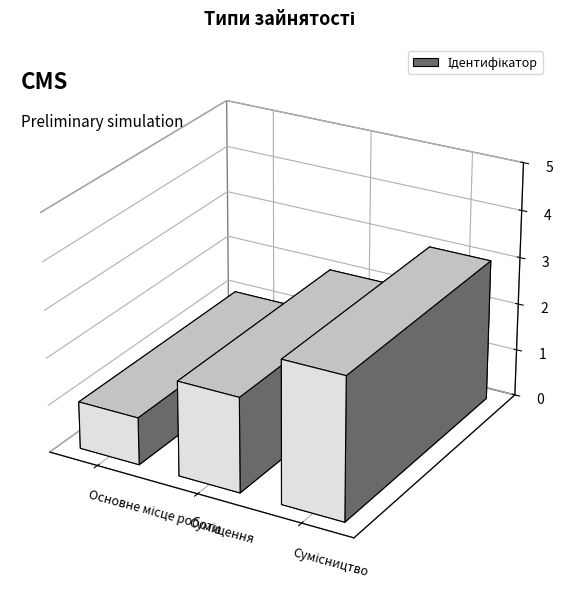

Are the bars grouped side by side (vs. stacked)?

No